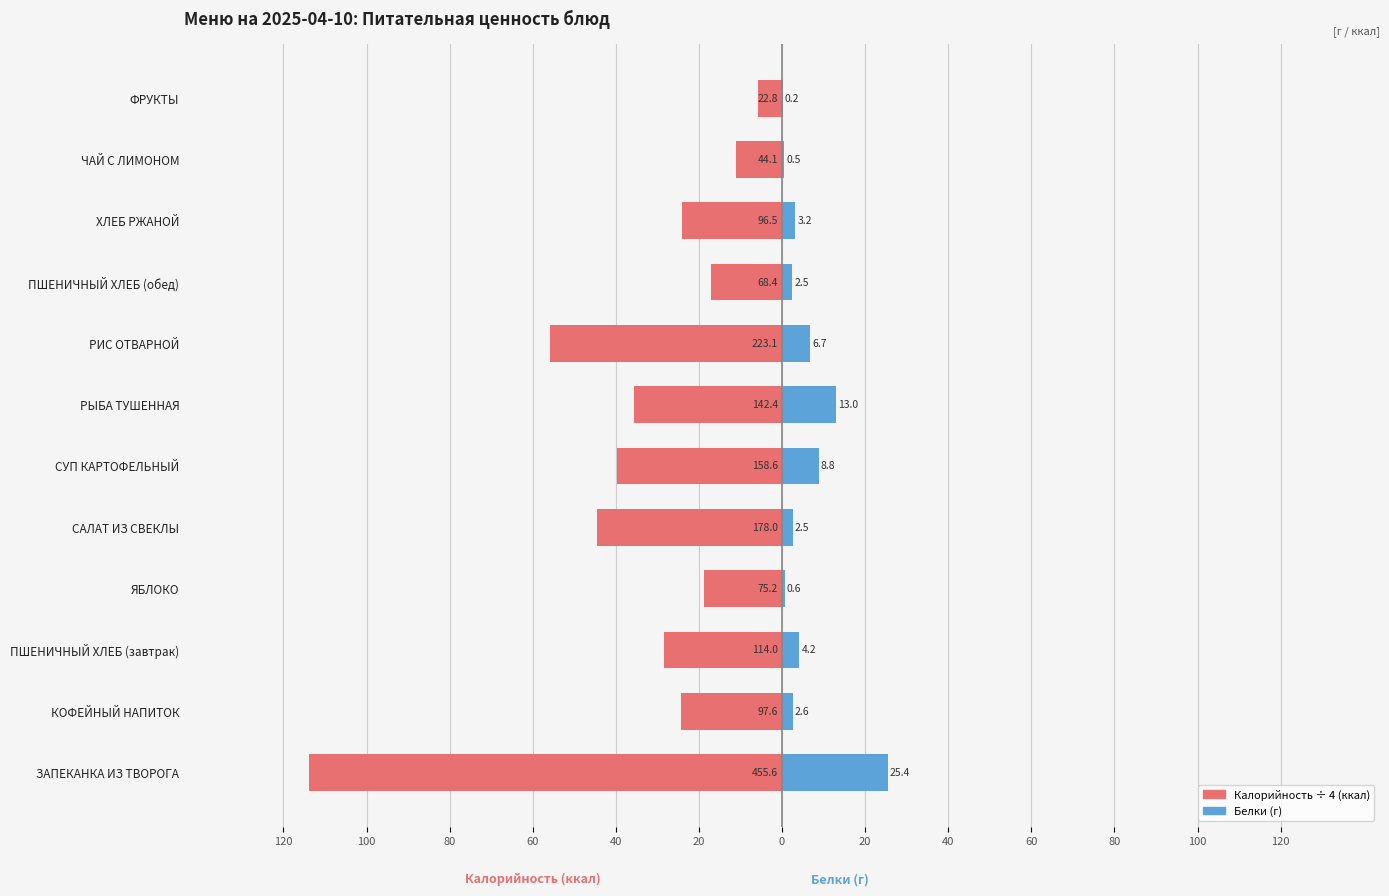

What is the sum of all Калорийность (÷4) values?

-419.1